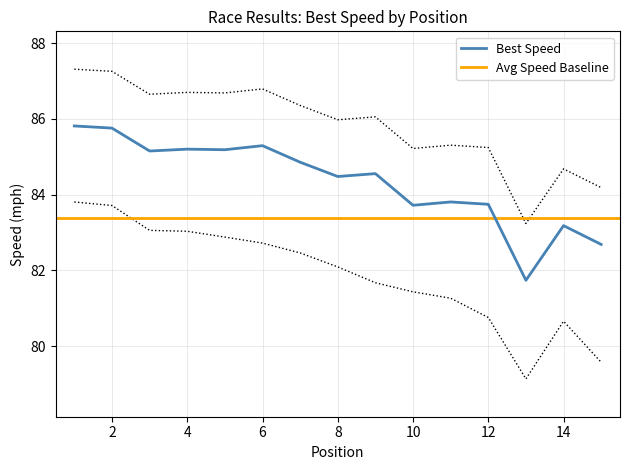

True or false: Best Speed and Average Speed intersect in this chart.

False